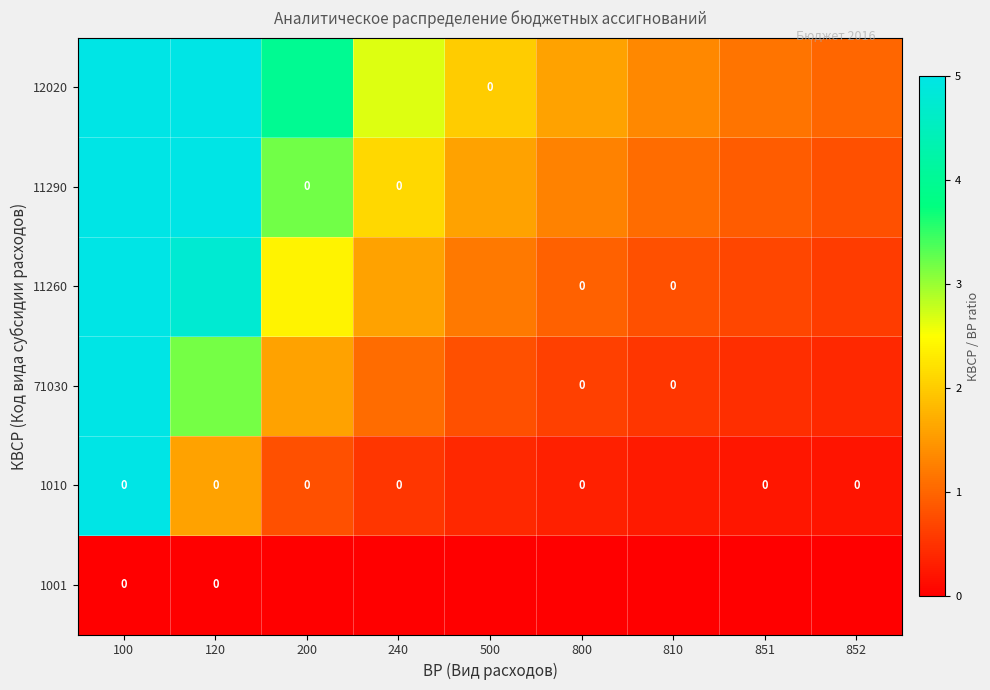

Is it true that 11290 equals 0.8 at 852?

True